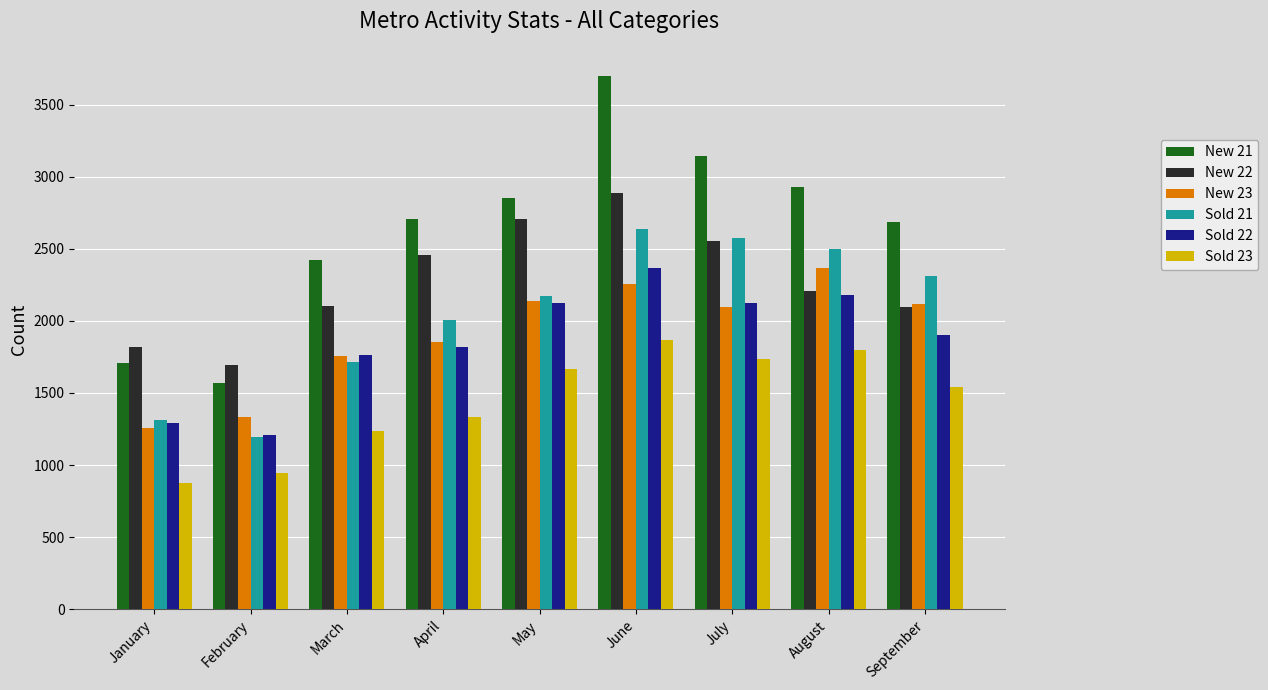

What is the spread (max minus min) of values at January?

943